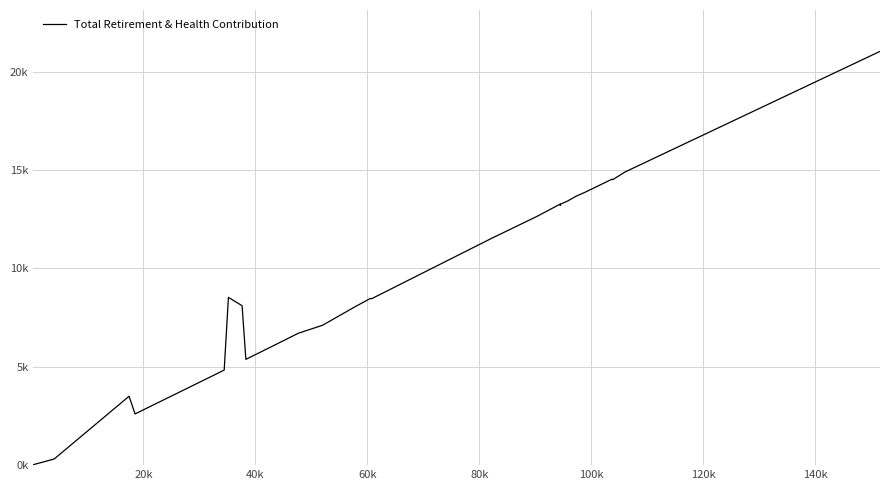

How many series are shown in this chart?

1